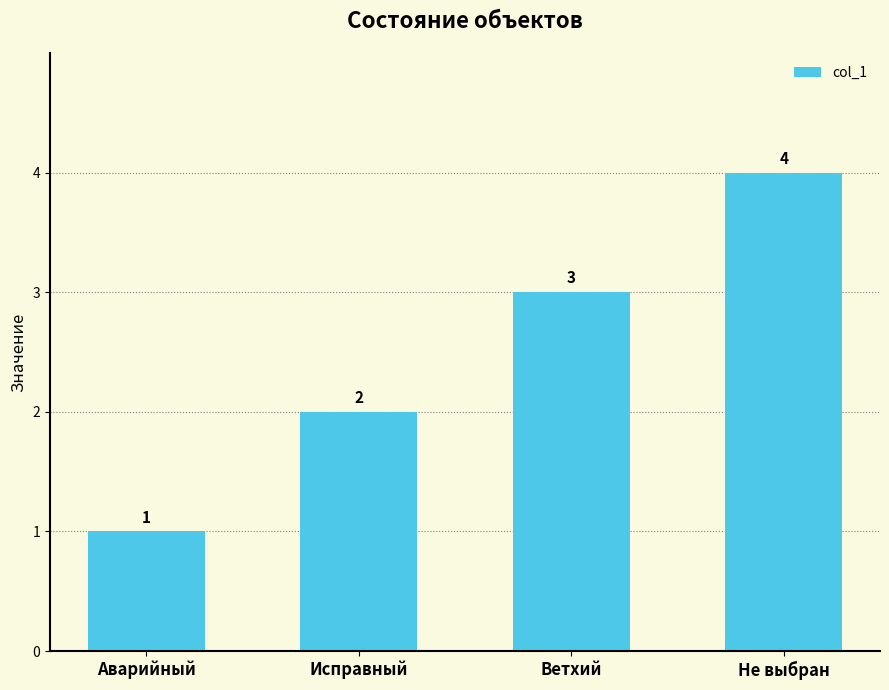

Rank the categories by value from lowest to highest.

Аварийный, Исправный, Ветхий, Не выбран